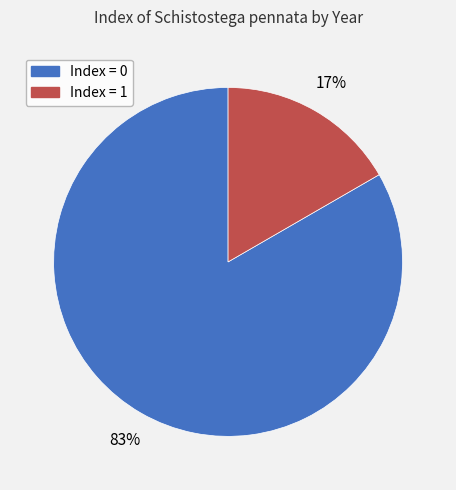

Count the number of slices in the pie.

2